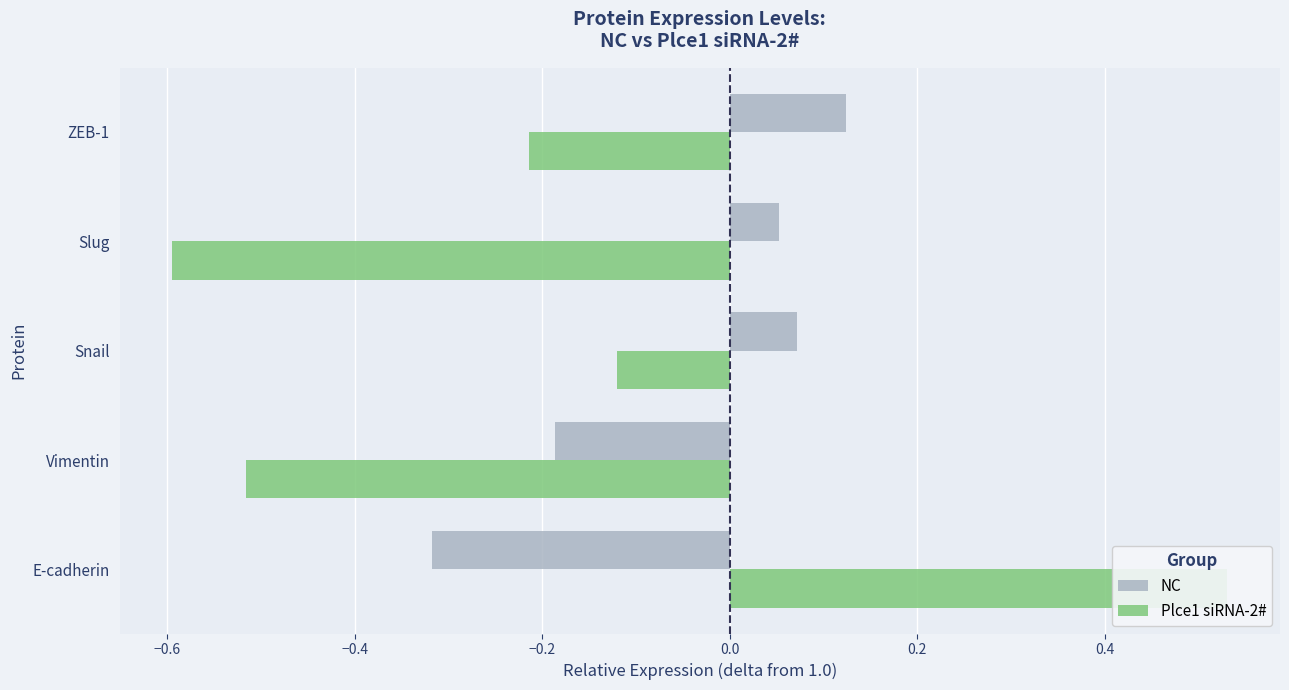

Count the number of categories in the chart.

5